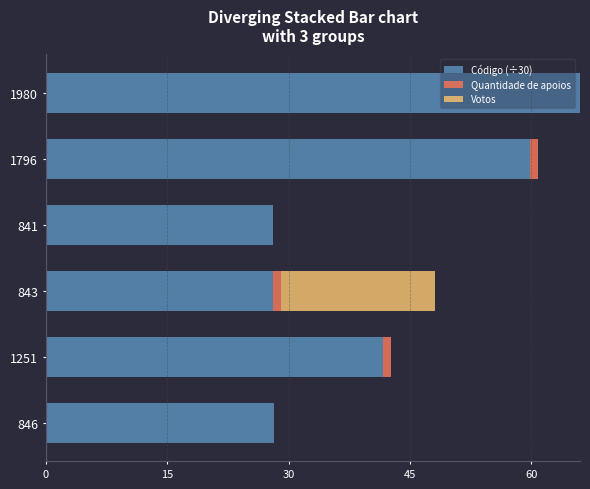

What is the highest value of the Código (÷30) series?

66.0